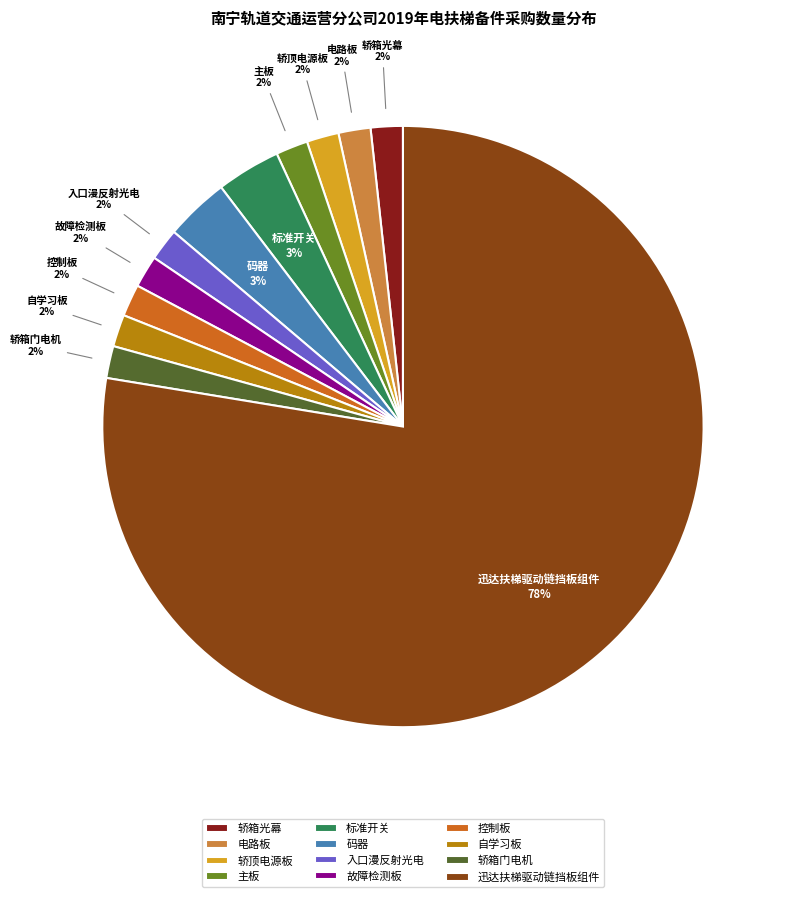

The 入口漫反射光电 slice represents 2% of the pie. True or false?

True